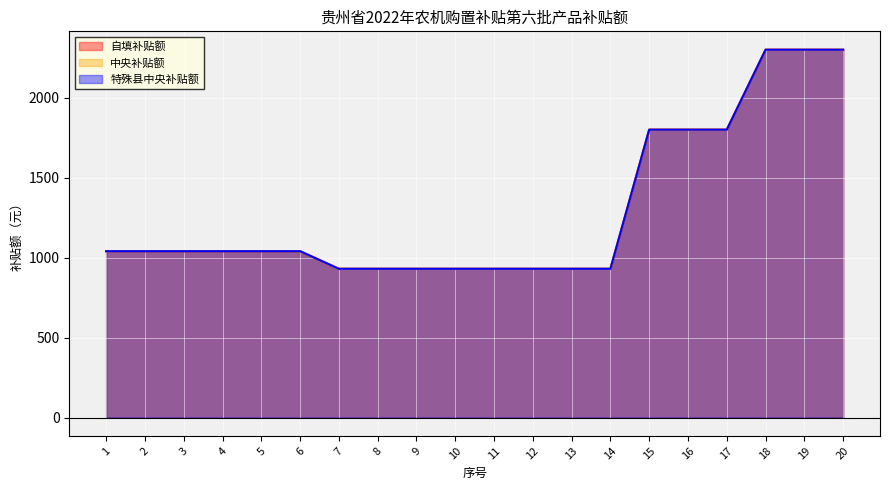

At which label is 特殊县中央补贴额 closest to 1615?

15